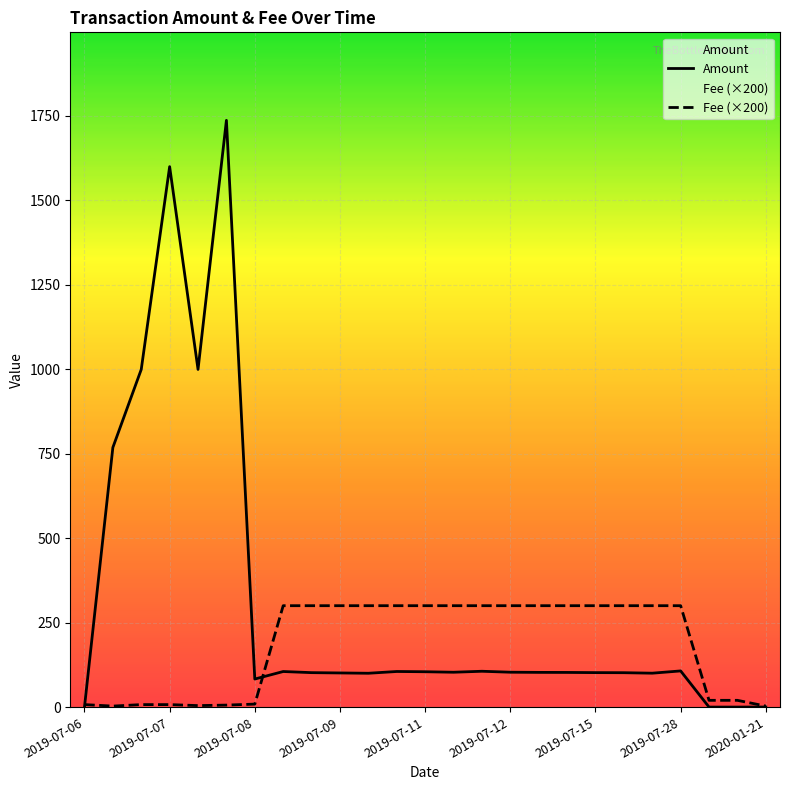

What is the value of the Fee (×200) point at the 17th from the left?

300.0